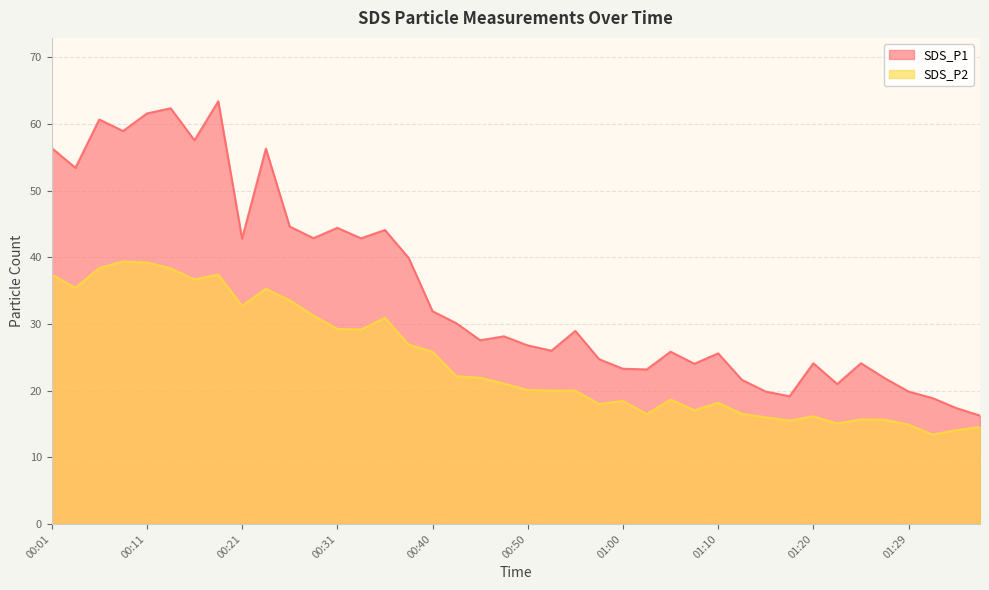

What is the average value of the SDS_P1 series?

35.0